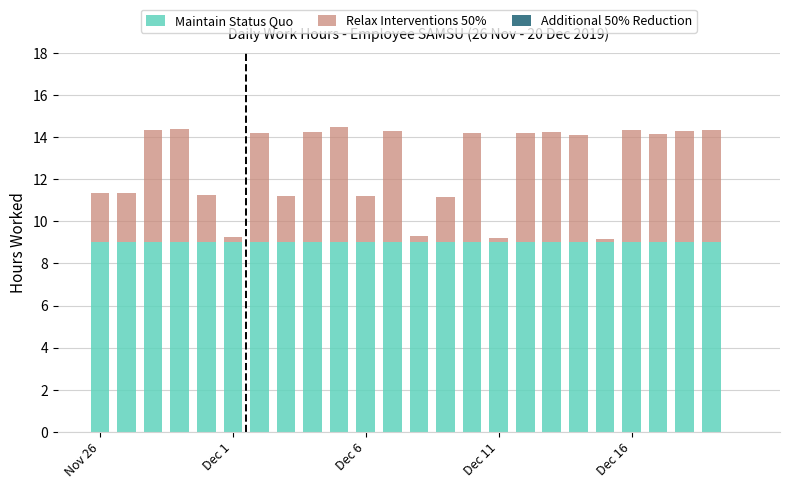

What is the maximum value for Maintain Status Quo?

9.0